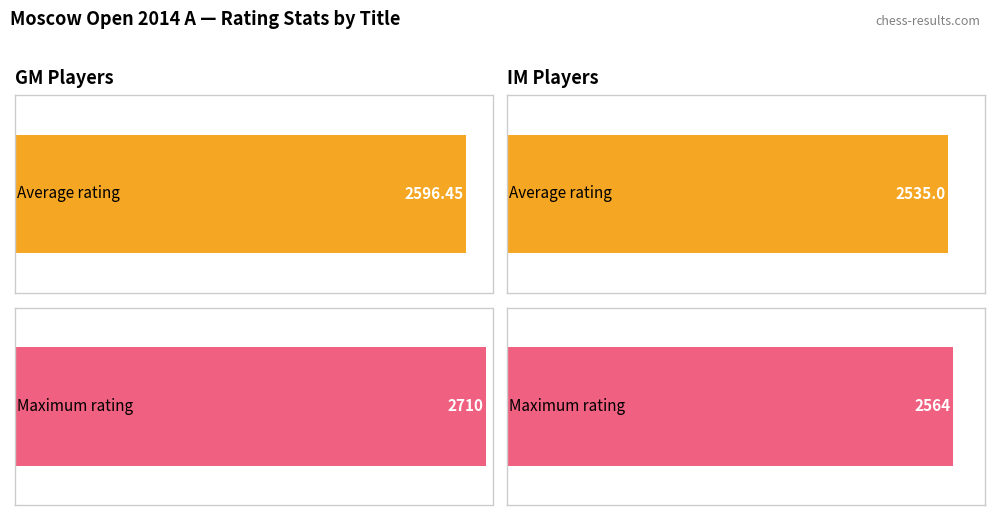

At how many categories does at least one series exceed 73?

2